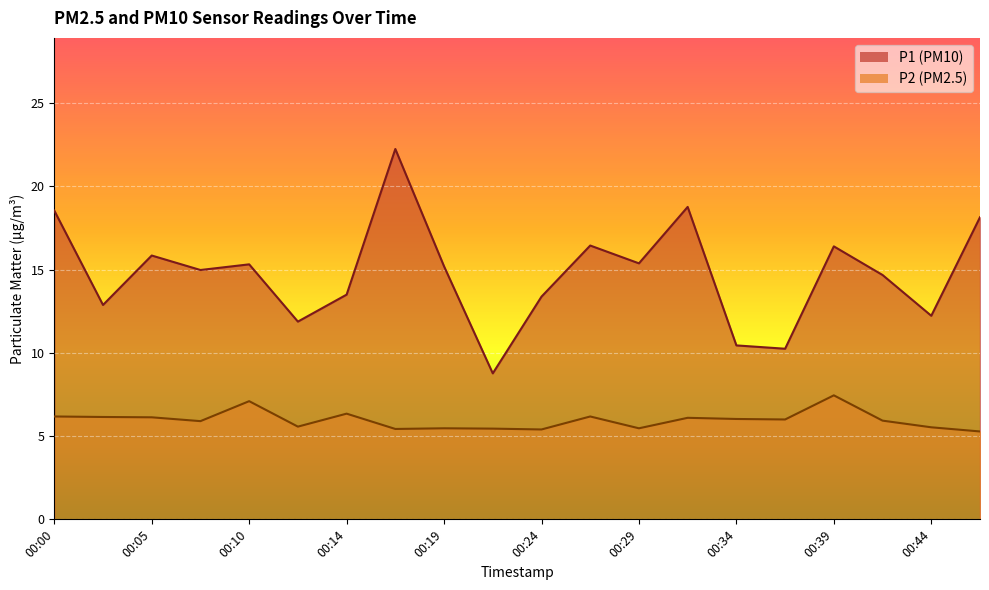

Reading left to right, transcribe all the data shown in this chart.

P1: 18.6	12.9	15.8	15.0	15.3	11.9	13.5	22.2	15.2	8.8	13.4	16.4	15.4	18.8	10.4	10.2	16.4	14.7	12.2	18.1
P2: 6.2	6.2	6.1	5.9	7.1	5.6	6.3	5.4	5.5	5.5	5.4	6.2	5.5	6.1	6.0	6.0	7.5	5.9	5.5	5.3